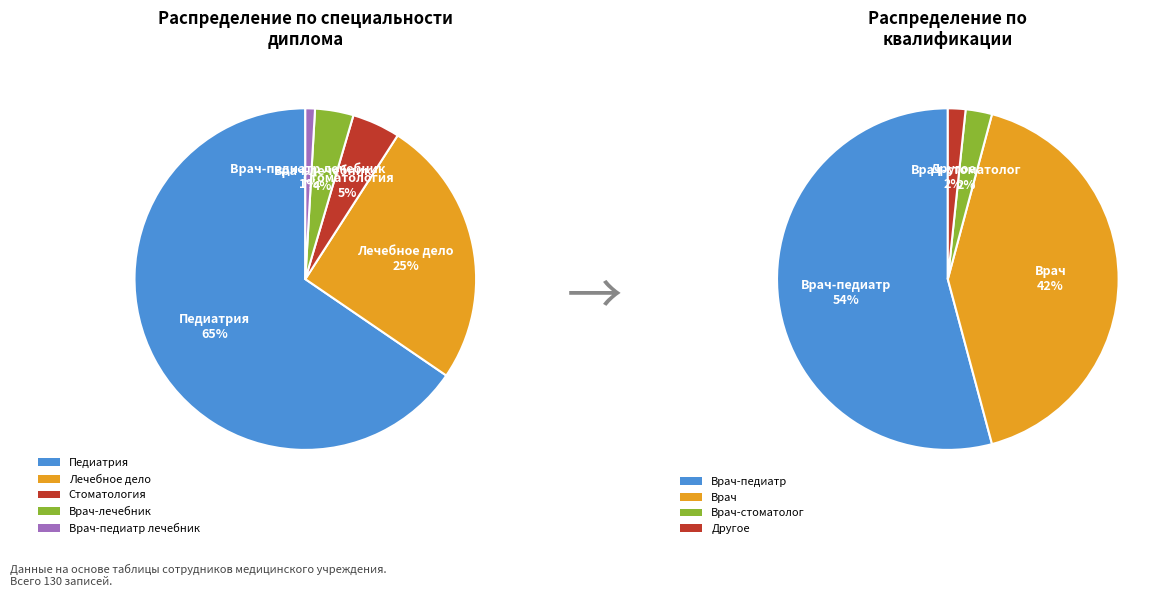

What percentage do Врач-лечебник and Педиатрия together represent?

69.1%